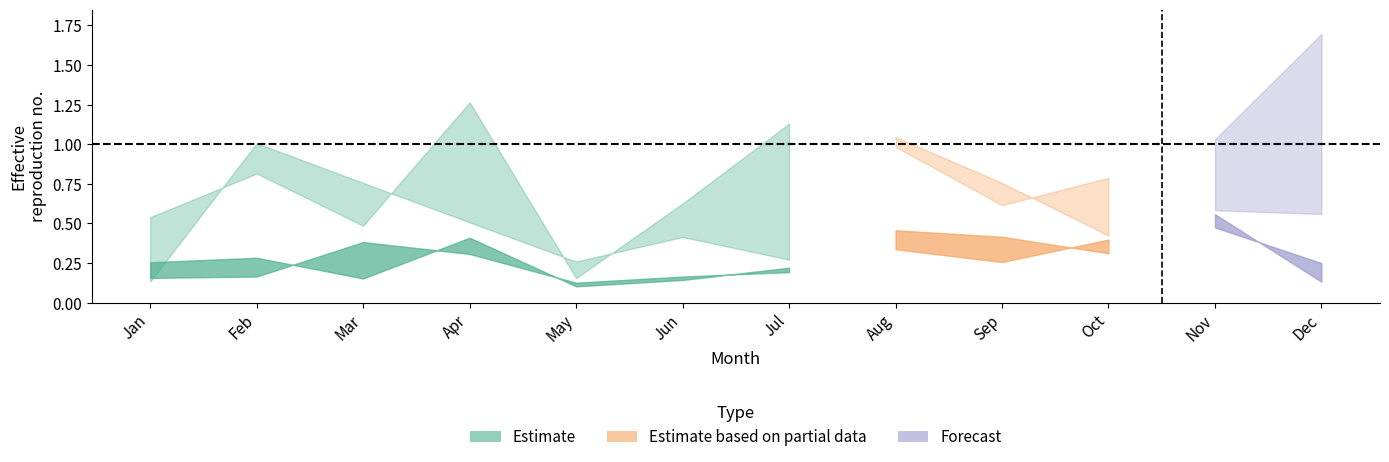

What is the difference between the maximum and minimum values in the pct95 series?

0.9